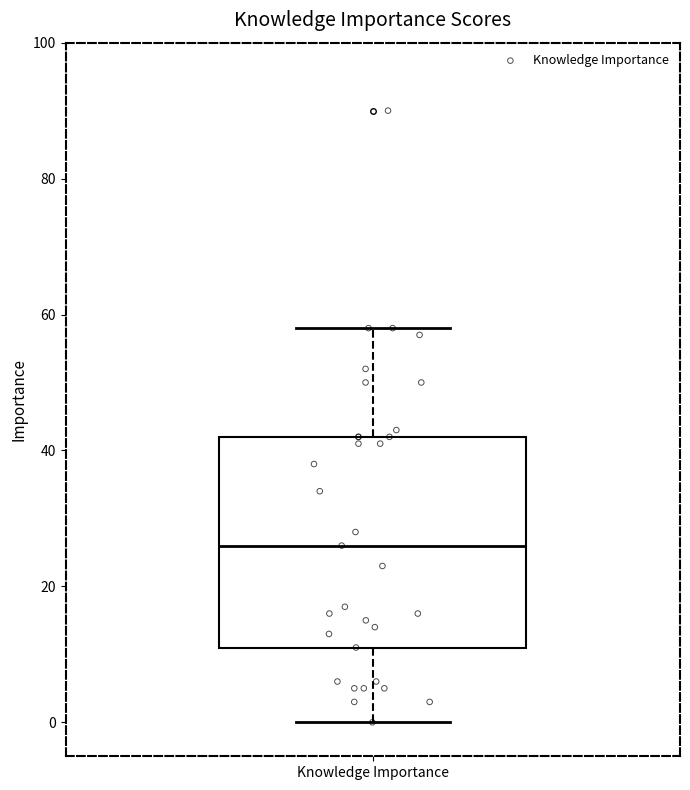

Transcribe this box plot: give where the median line is, the range the box spans, and where the two whiskers end, as read against the y-axis. The values are not printed on the chart, so give them approximately, as read against the axis.

median 26, box 12 to 42, whiskers 0 to 58